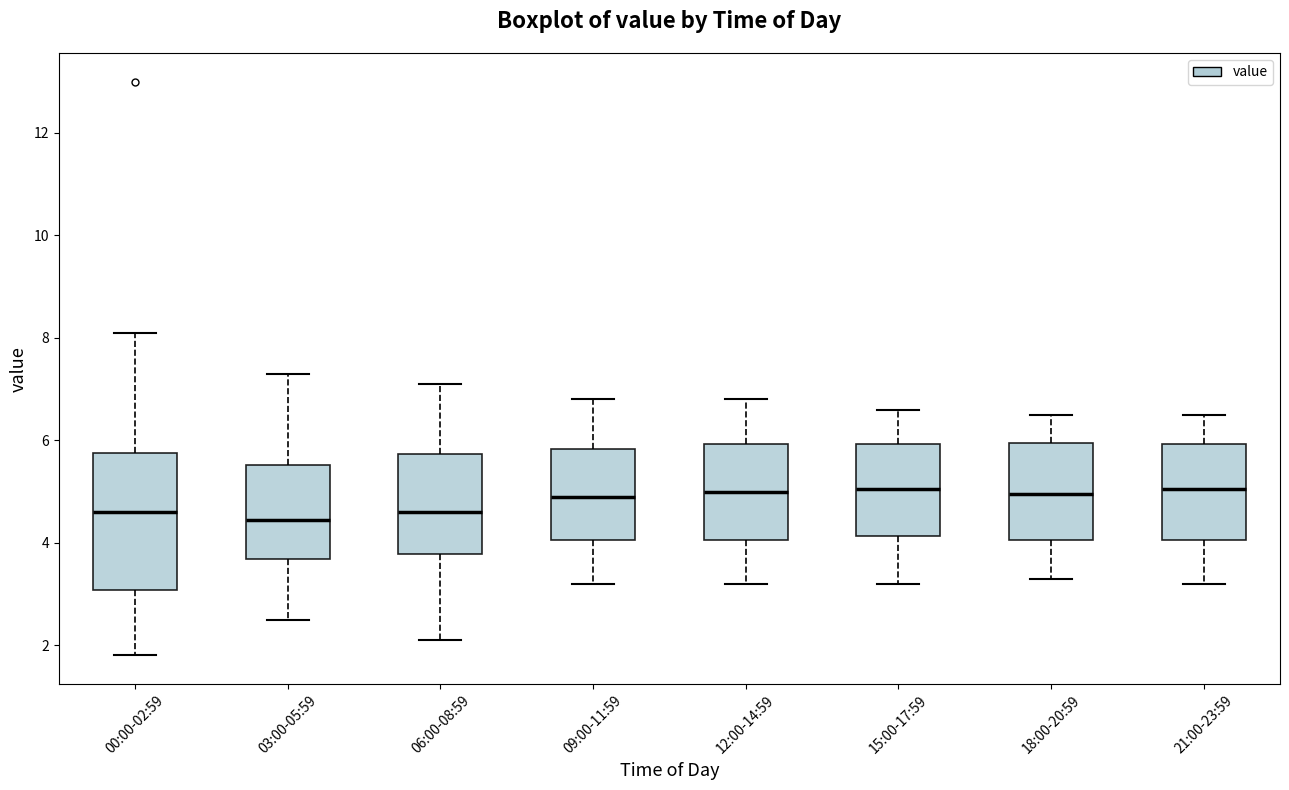

Reading left to right, transcribe this box plot: for each box, give where its median line is, the range the box spans, and where its two whiskers end, as read against the y-axis. The values are not printed on the chart, so give them approximately, as read against the axis.

00:00-02:59: median 4.6, box 3.0 to 5.8, whiskers 1.8 to 8.2
03:00-05:59: median 4.4, box 3.6 to 5.6, whiskers 2.6 to 7.4
06:00-08:59: median 4.6, box 3.8 to 5.8, whiskers 2.2 to 7.2
09:00-11:59: median 5.0, box 4.0 to 5.8, whiskers 3.2 to 6.8
12:00-14:59: median 5.0, box 4.0 to 6.0, whiskers 3.2 to 6.8
15:00-17:59: median 5.0, box 4.2 to 6.0, whiskers 3.2 to 6.6
18:00-20:59: median 5.0, box 4.0 to 6.0, whiskers 3.4 to 6.6
21:00-23:59: median 5.0, box 4.0 to 6.0, whiskers 3.2 to 6.6